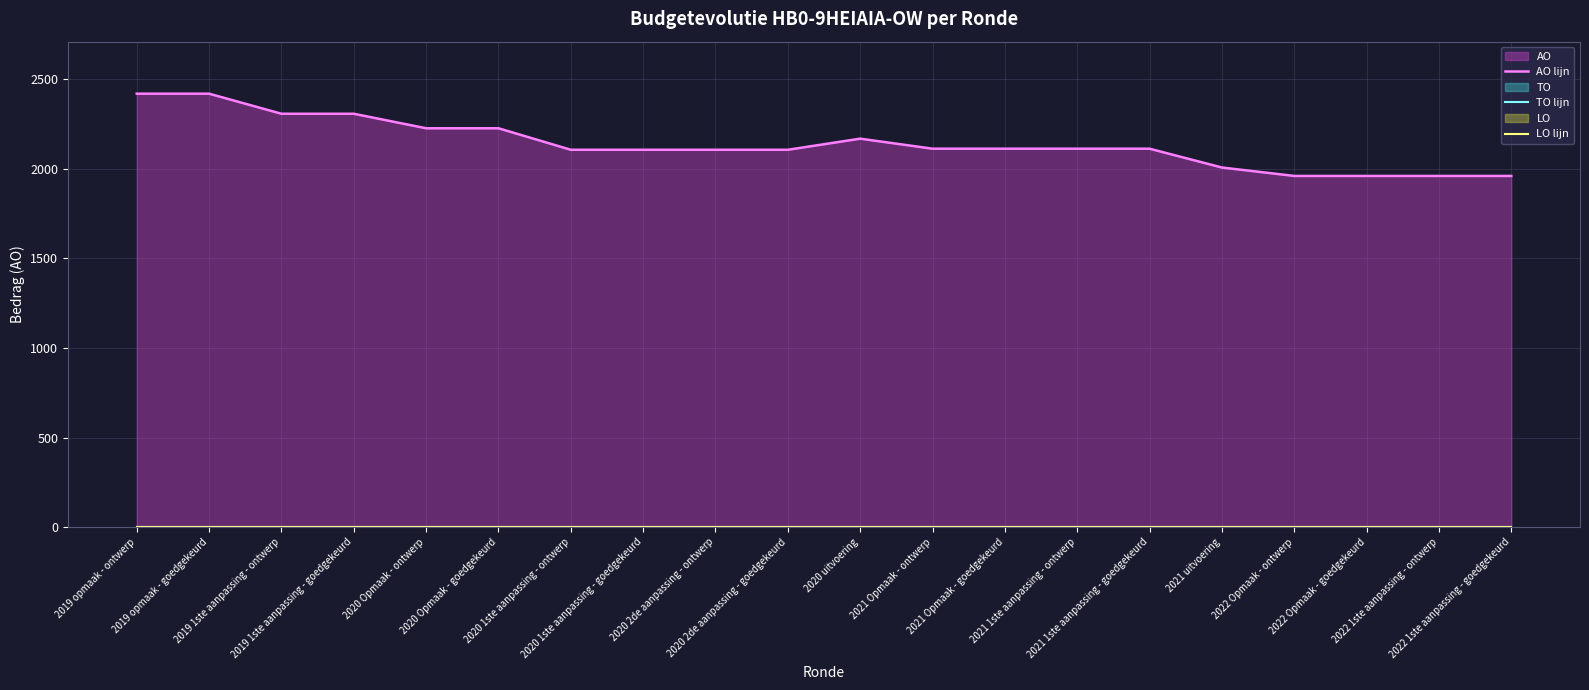

At how many categories does at least one series exceed 123?

20